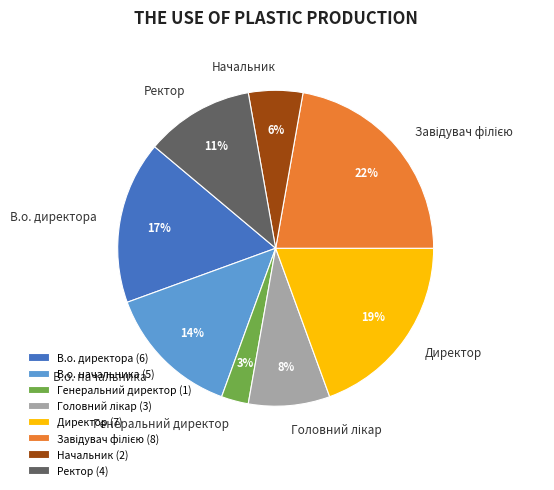

To the nearest percent, what is the average slice percentage?

12%